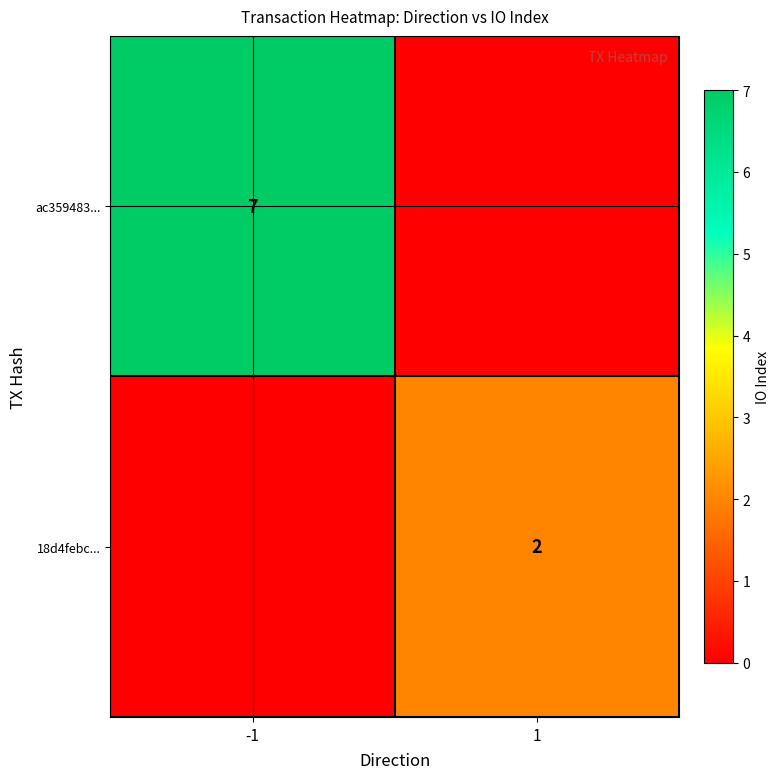

At how many categories does at least one series exceed 1?

2